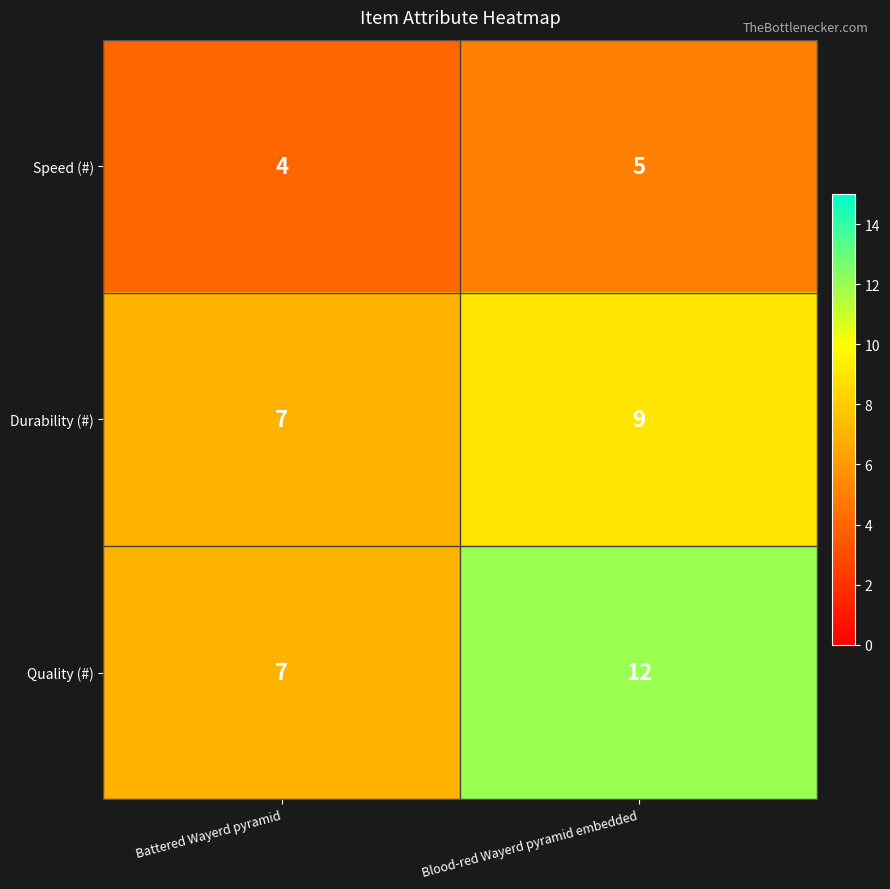

What is the maximum value shown in the chart?

12